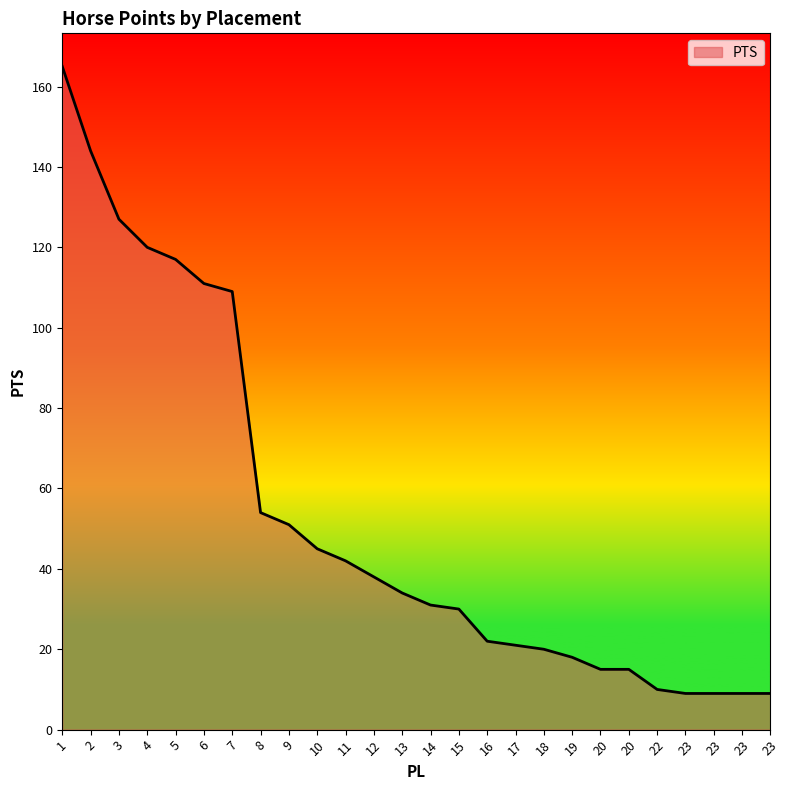

How many lines are shown in the chart?

1